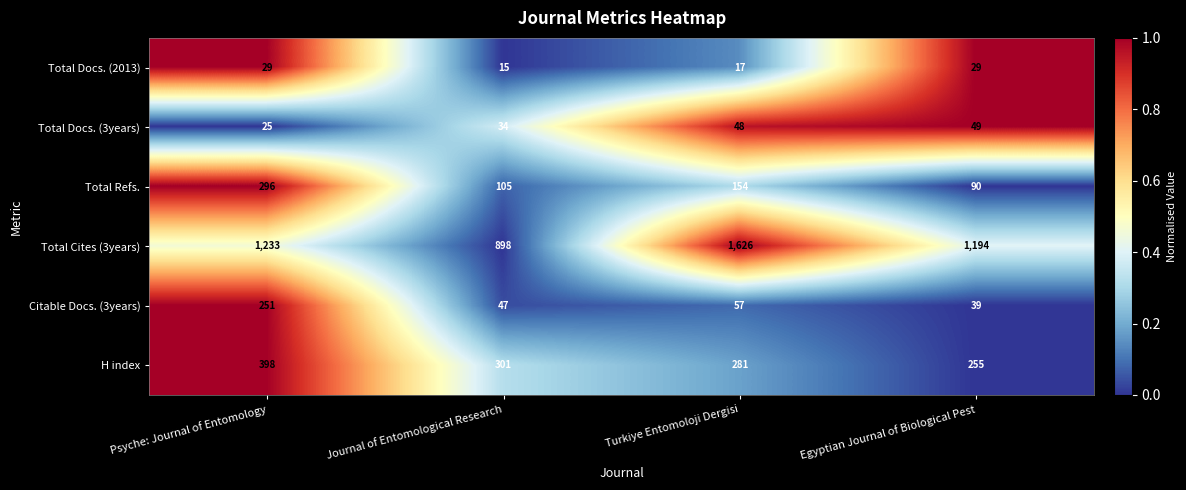

Where is Total Refs. nearest to the value 193?

Turkiye Entomoloji Dergisi